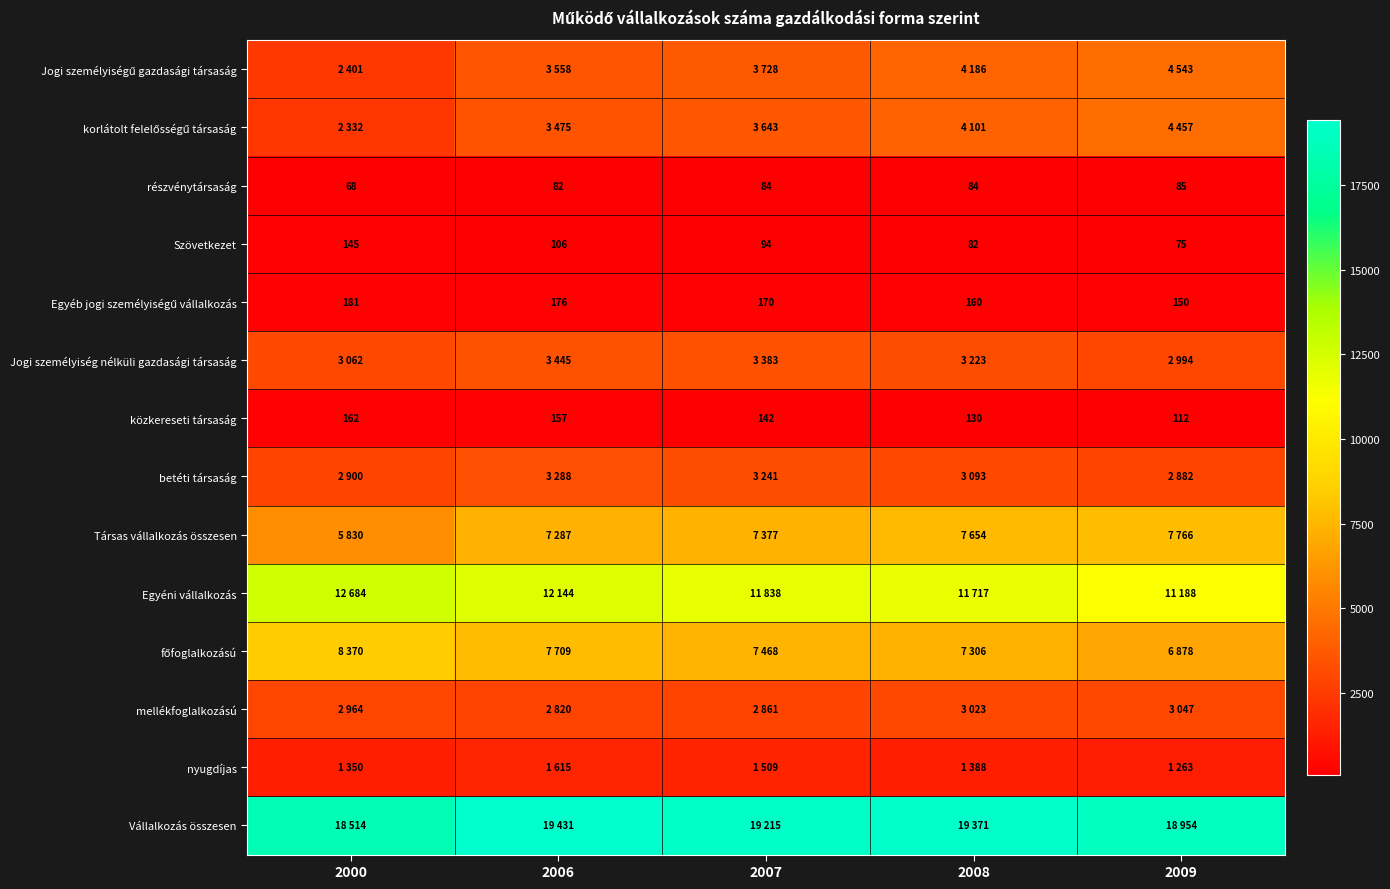

What is the greatest value displayed?

19431